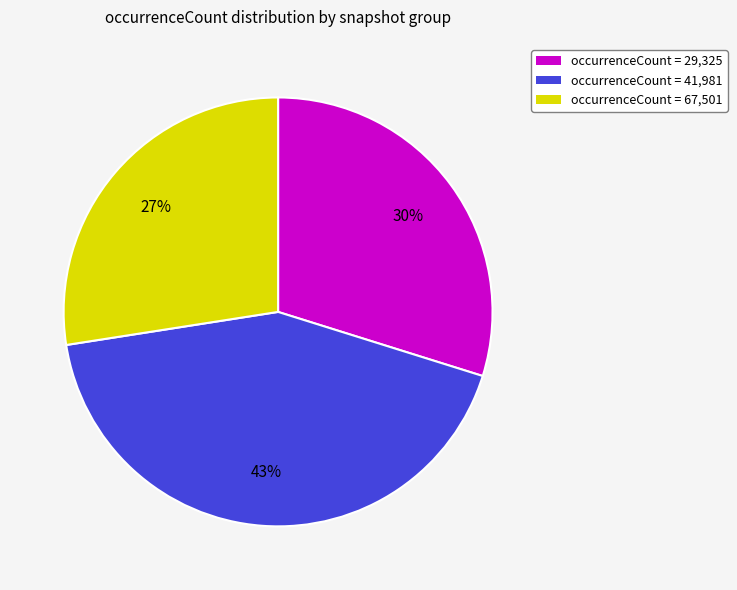

To the nearest percent, what portion does occurrenceCount = 41,981 represent?

43%